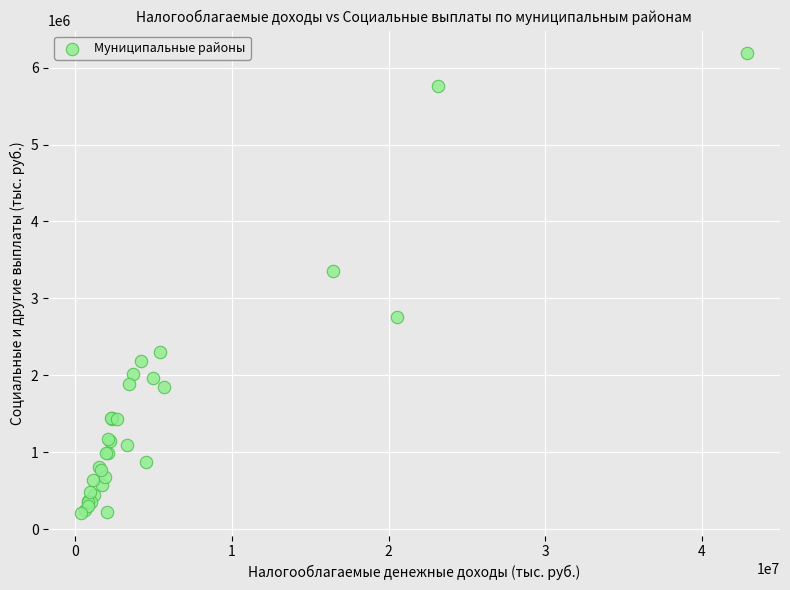

What Y value in the scatter plot is closest to 3199645?

3353371.9